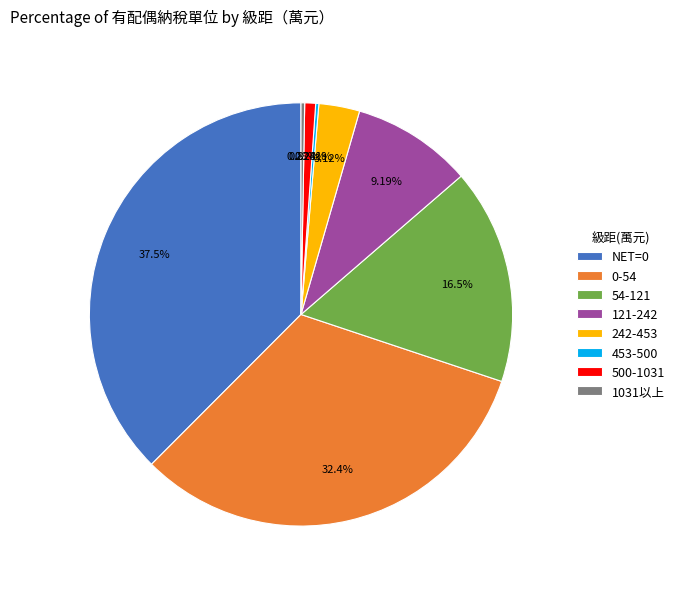

Is it true that NET=0 is 38% of the pie?

True